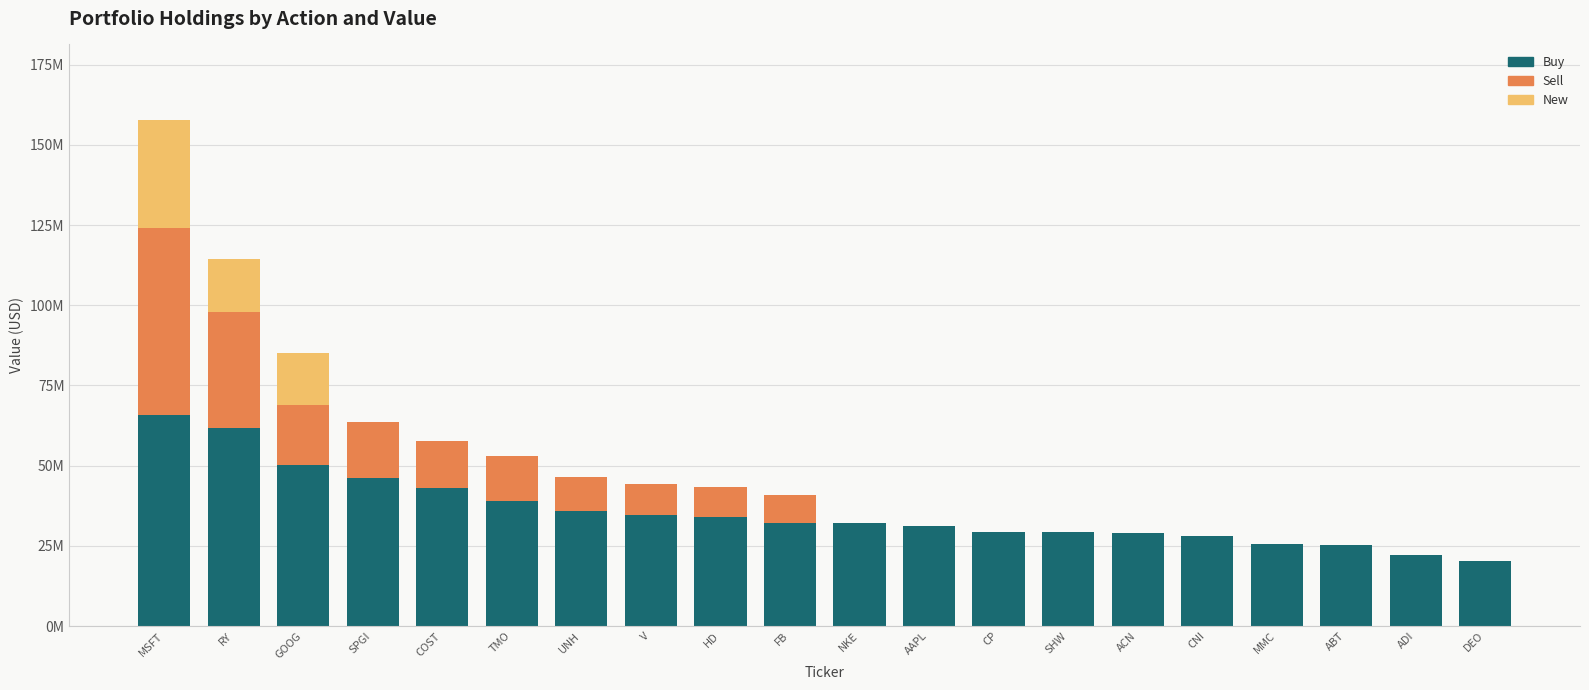

Between NKE and ABT, which is larger?

NKE